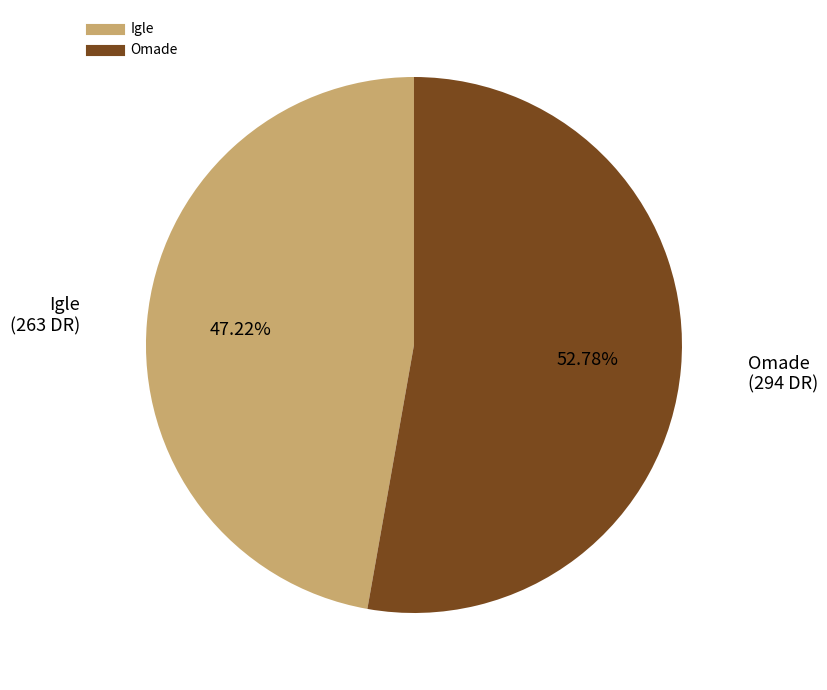

Rank the categories by value from highest to lowest.

Omade, Igle